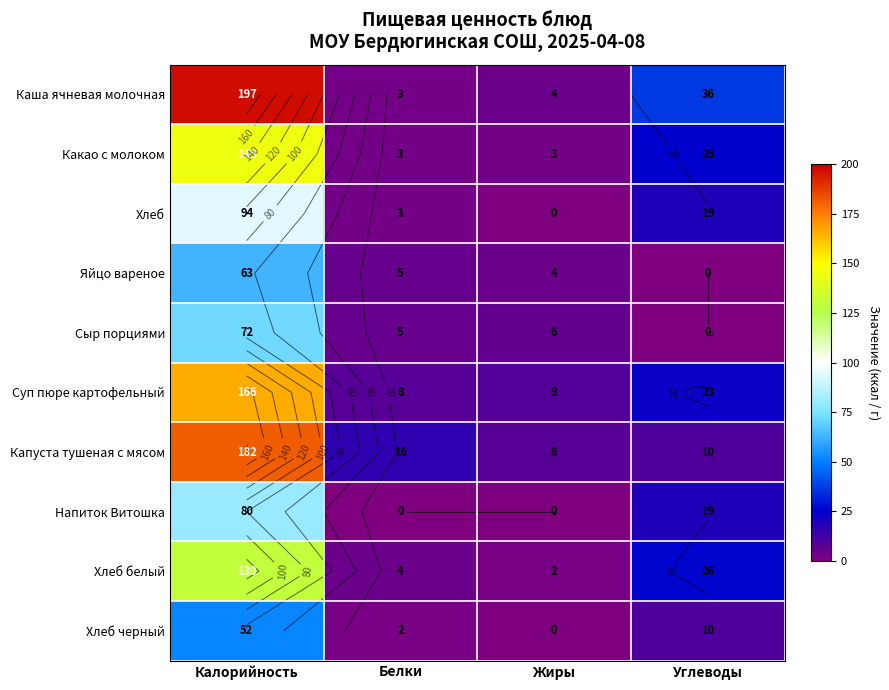

What is the difference between the maximum and minimum values in the Напиток Витошка series?

80